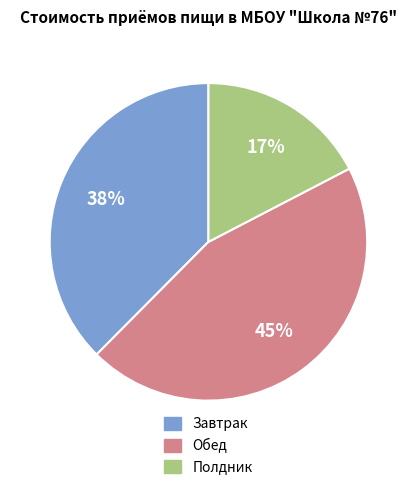

What is the ratio of the value at Завтрак to the value at Полдник?

2.2